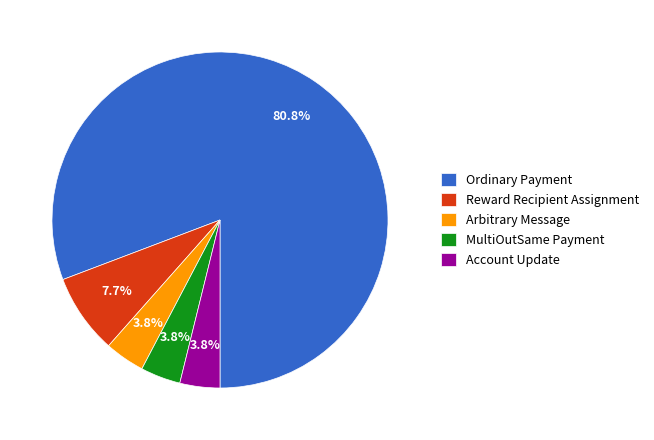

True or false: Arbitrary Message accounts for 10% of the total.

False